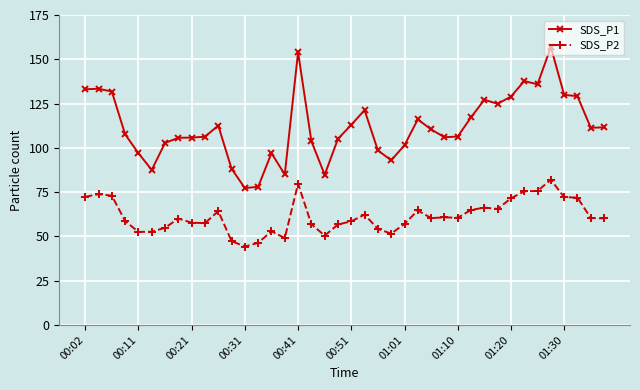

What is the greatest value displayed?

157.0